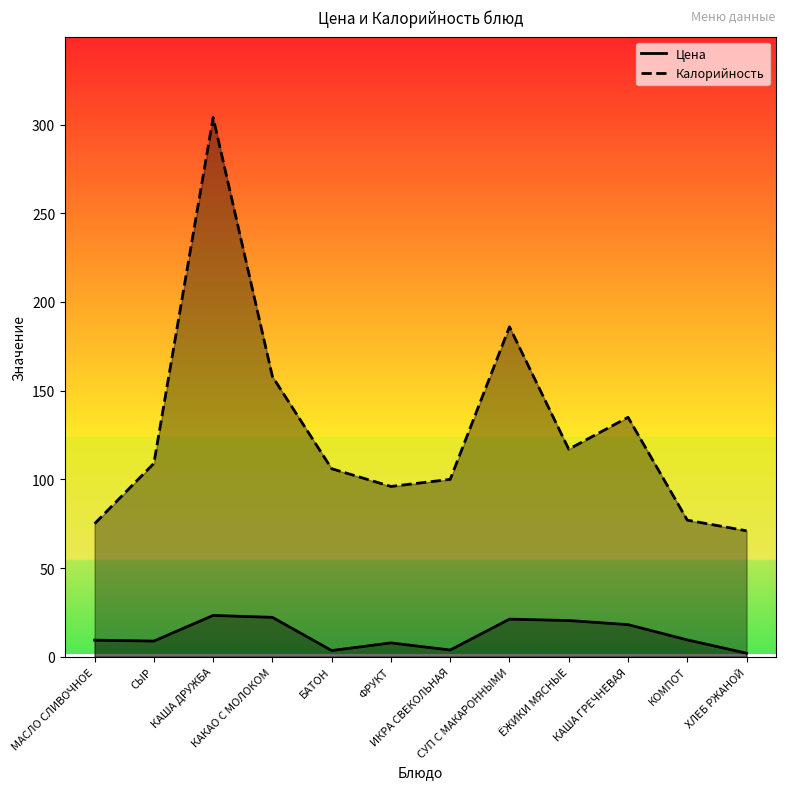

Reading right to left, extract all data points from this chart.

Цена: ХЛЕБ РЖАНОЙ=2.0	КОМПОТ=9.5	КАША ГРЕЧНЕВАЯ=18.1	ЁЖИКИ МЯСНЫЕ=20.4	СУП С МАКАРОННЫМИ=21.2	ИКРА СВЕКОЛЬНАЯ=3.8	ФРУКТ=7.8	БАТОН=3.5	КАКАО С МОЛОКОМ=22.2	КАША ДРУЖБА=23.3	СЫР=8.8	МАСЛО СЛИВОЧНОЕ=9.4
Калорийность: ХЛЕБ РЖАНОЙ=71.0	КОМПОТ=77.0	КАША ГРЕЧНЕВАЯ=135.0	ЁЖИКИ МЯСНЫЕ=117.0	СУП С МАКАРОННЫМИ=186.0	ИКРА СВЕКОЛЬНАЯ=100.0	ФРУКТ=96.0	БАТОН=106.0	КАКАО С МОЛОКОМ=158.0	КАША ДРУЖБА=304.0	СЫР=109.0	МАСЛО СЛИВОЧНОЕ=75.0